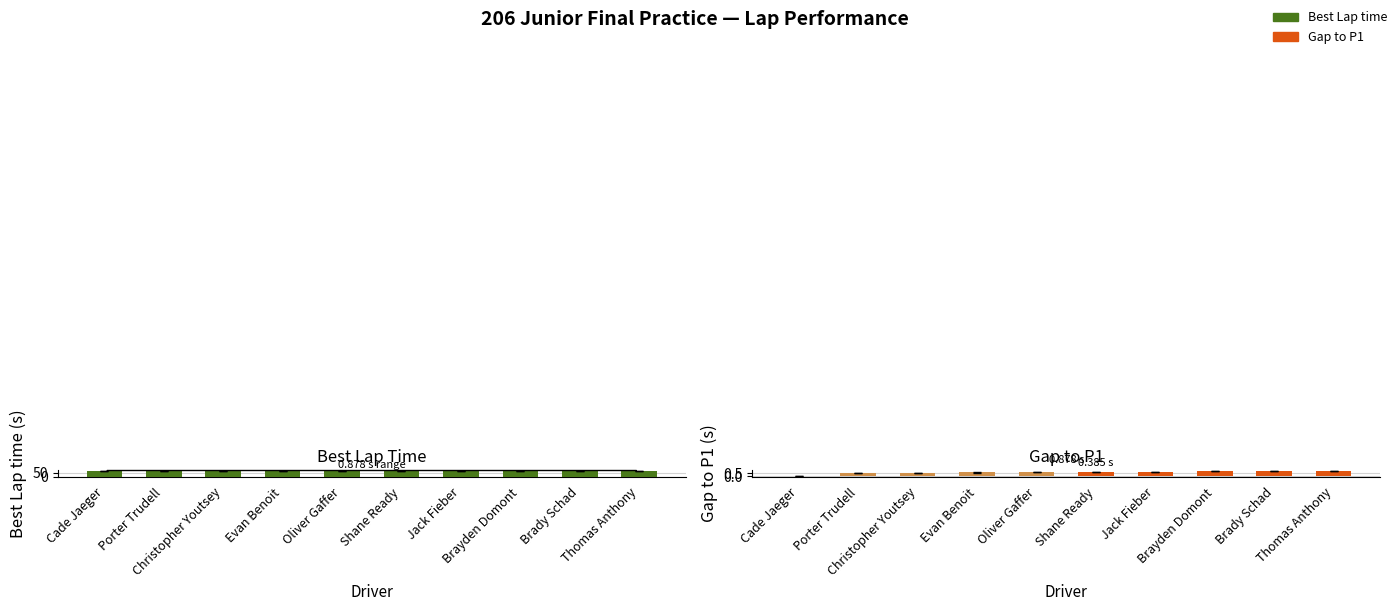

What is the difference between the maximum and minimum values in the Gap to P1 series?

0.9